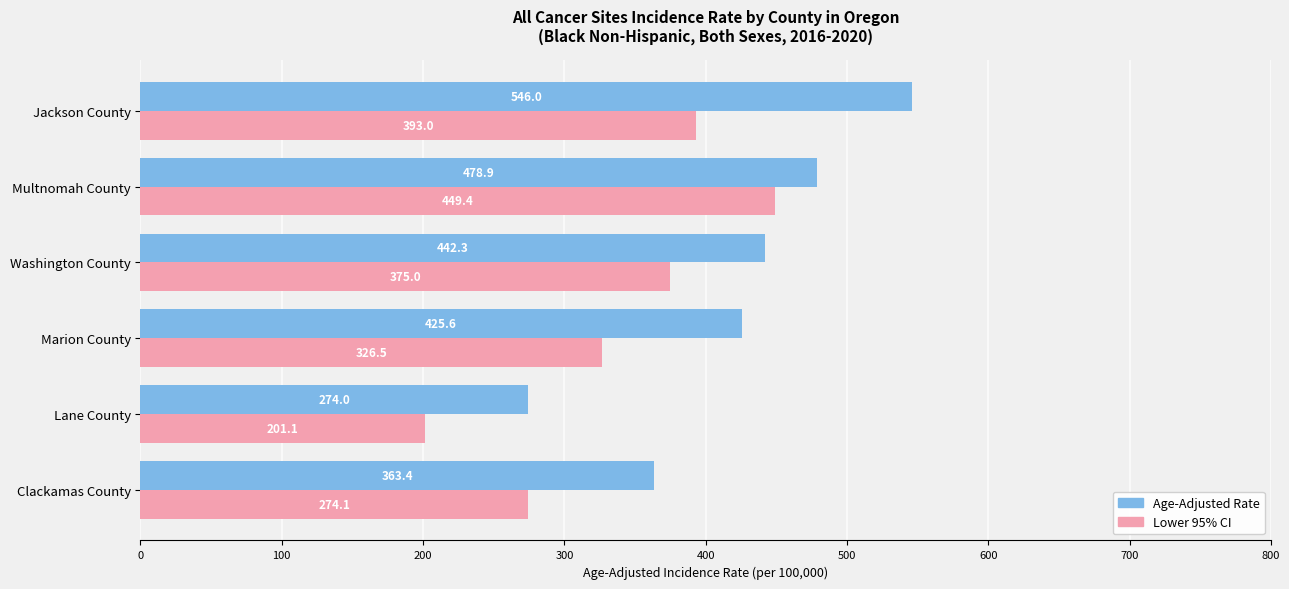

Which category has the lowest value across all series?

Lane County